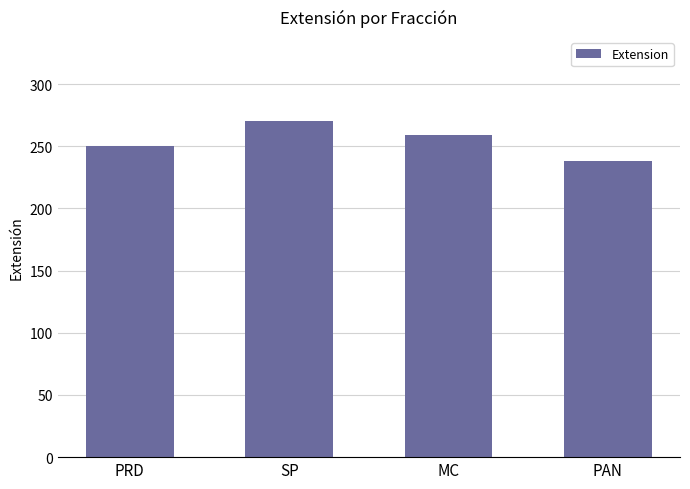

Does the chart contain stacked bars?

No